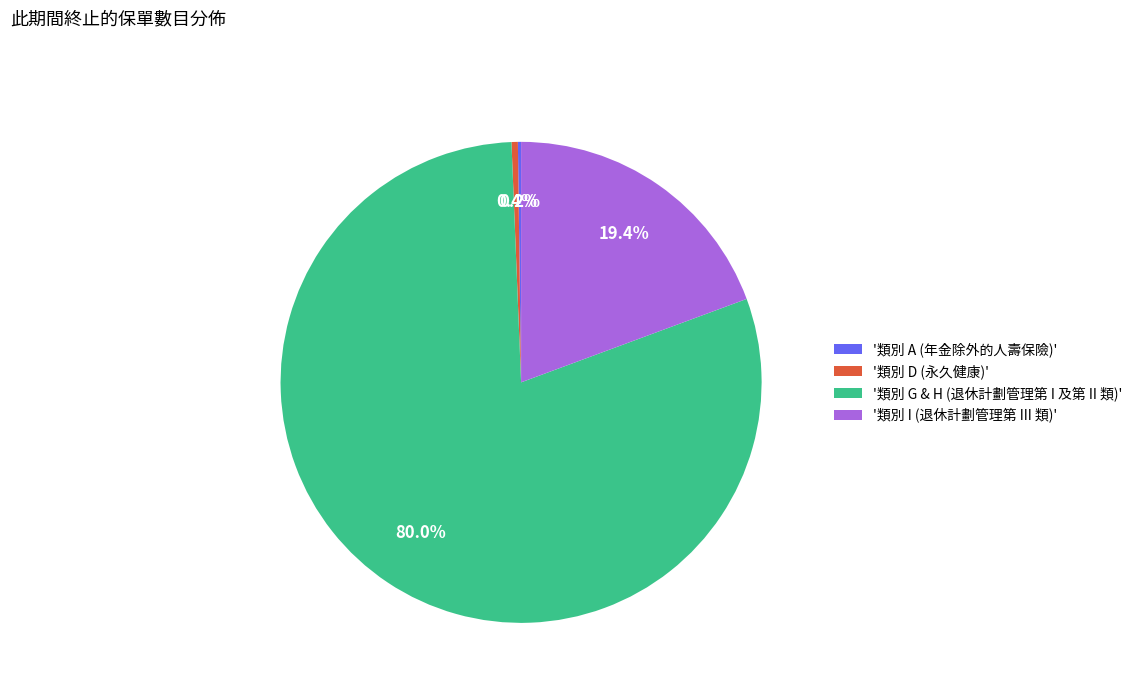

What percentage do '類別 G & H (退休計劃管理第 I 及第 II 類)' and '類別 I (退休計劃管理第 III 類)' together represent?

99.4%